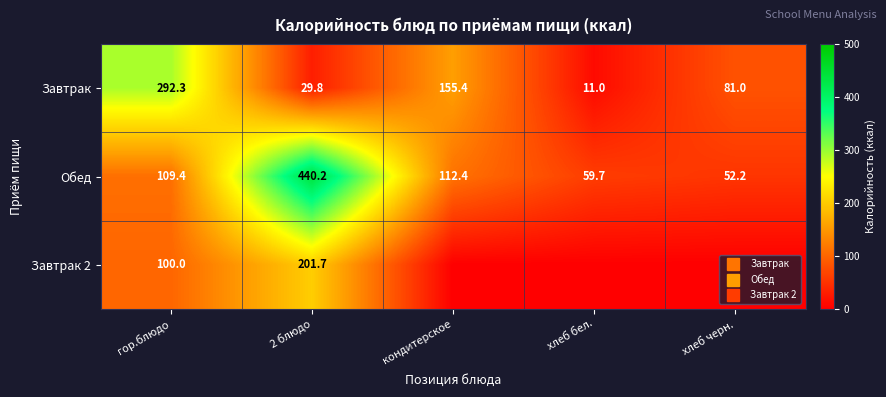

What is the difference between the maximum and second lowest values in the Обед series?

380.5